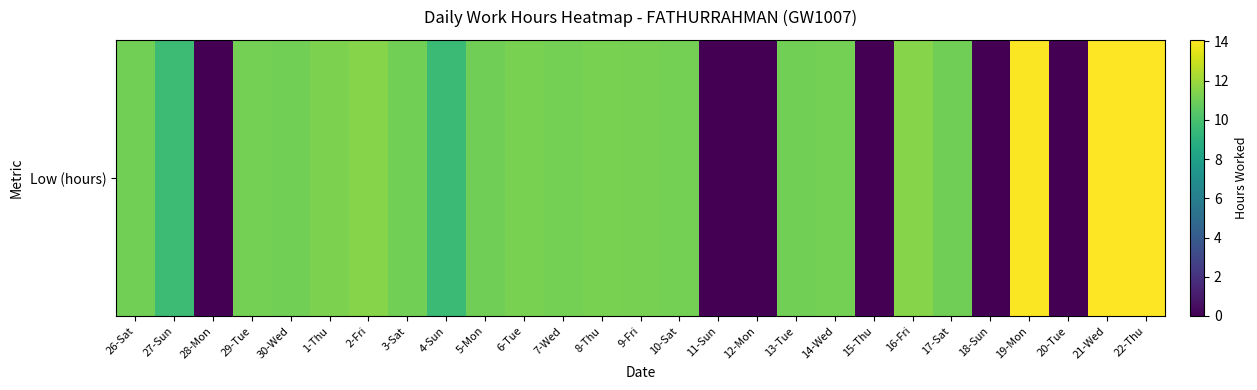

How many data points are above 11?

18